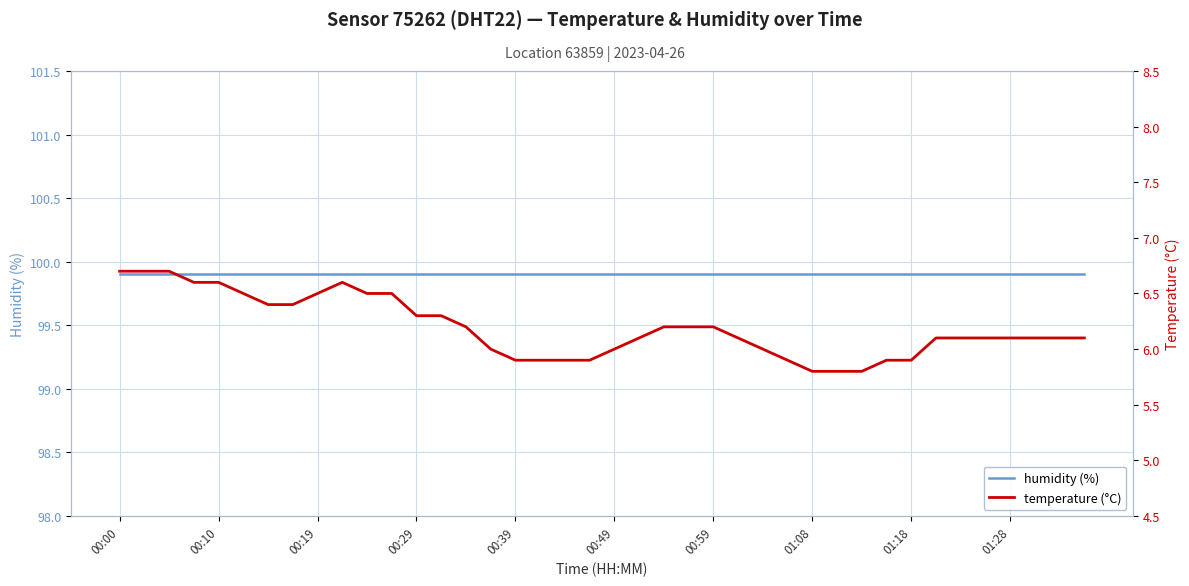

What is the minimum value for temperature?

5.8